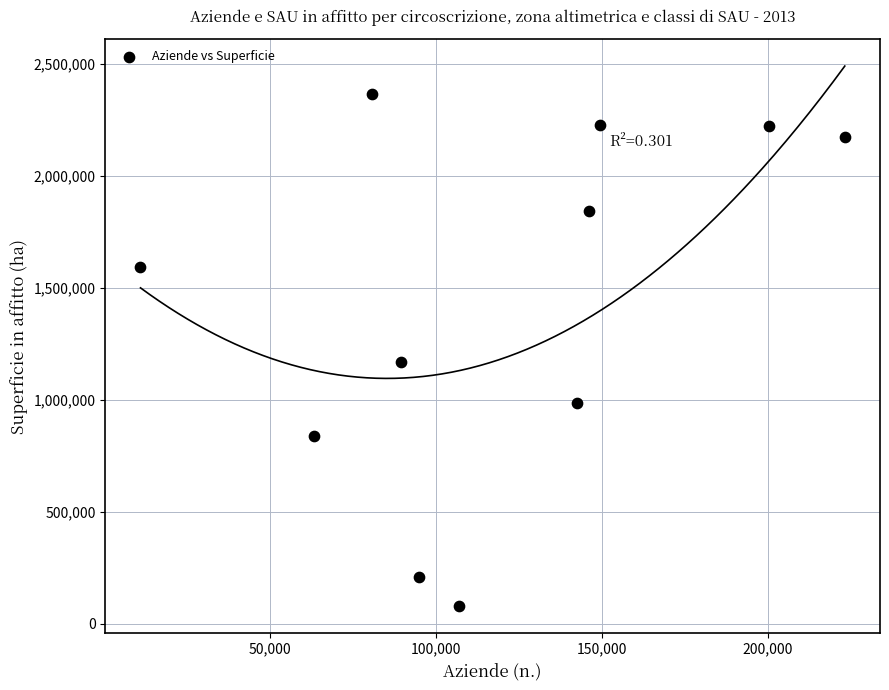

What Y value in the scatter plot is closest to 1222416?

1169578.9